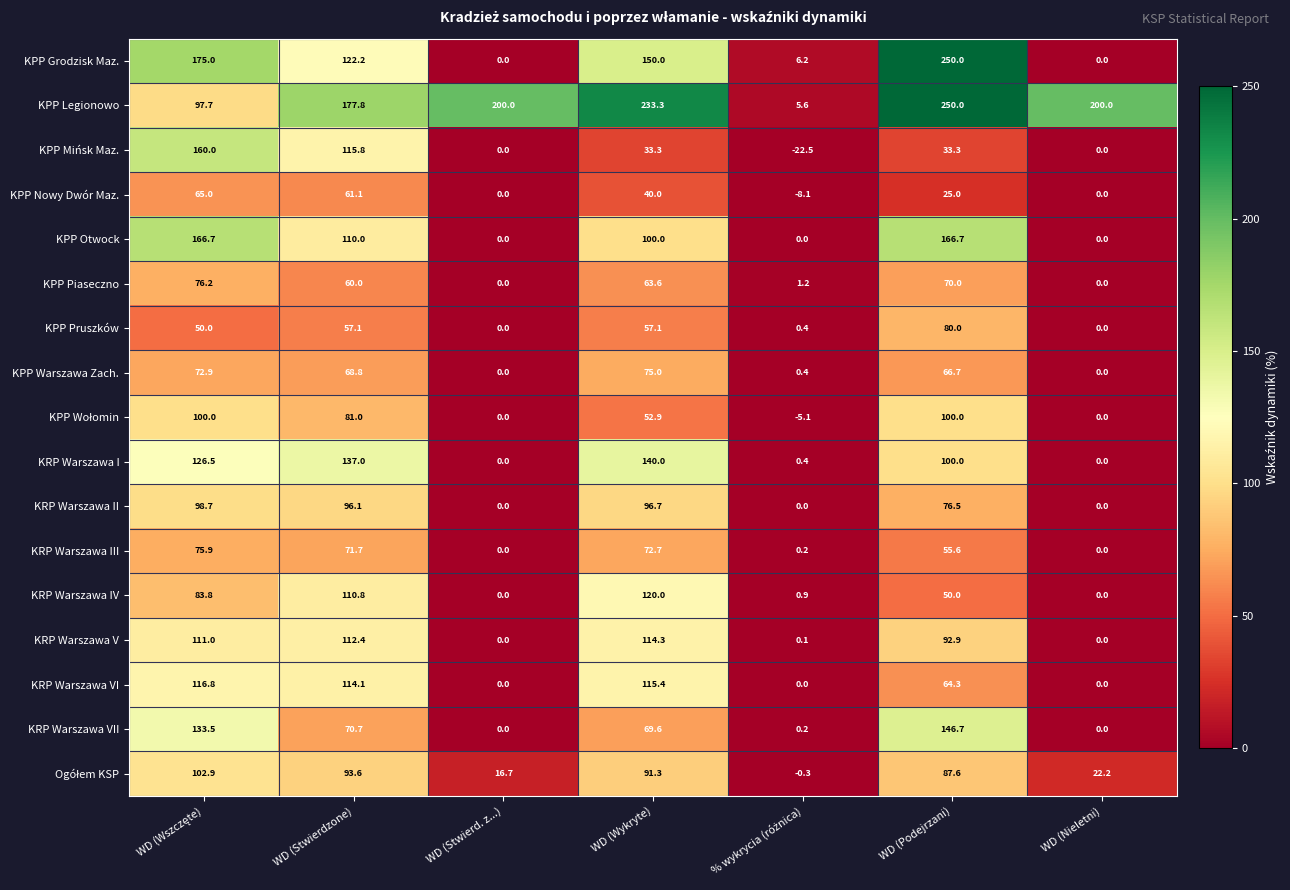

At which label is KRP Warszawa VI closest to 58?

WD (Podejrzani)